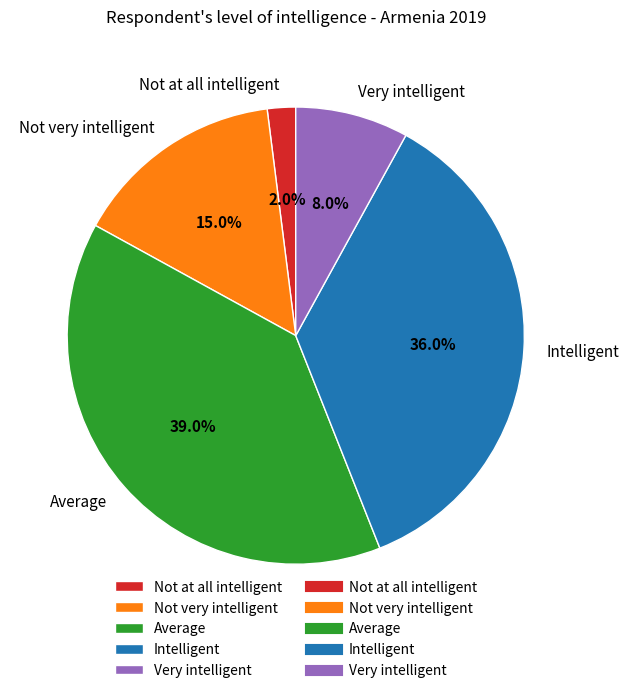

What portion of the pie excludes Average?

61.0%